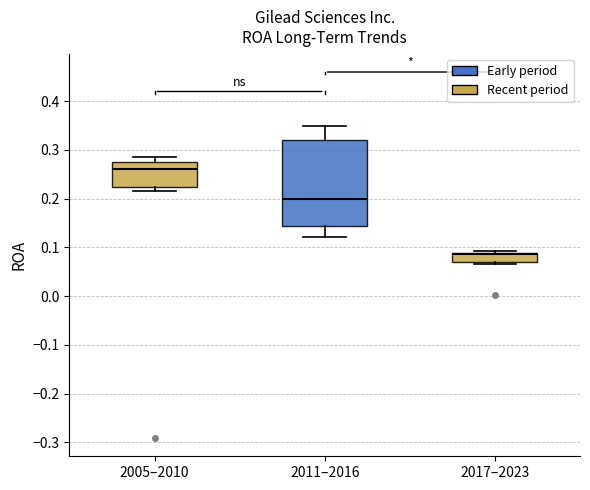

Where does the upper whisker of the box for 2005–2010 end on the y-axis? The values are not printed on the chart, so give them approximately, as read against the axis.

0.29